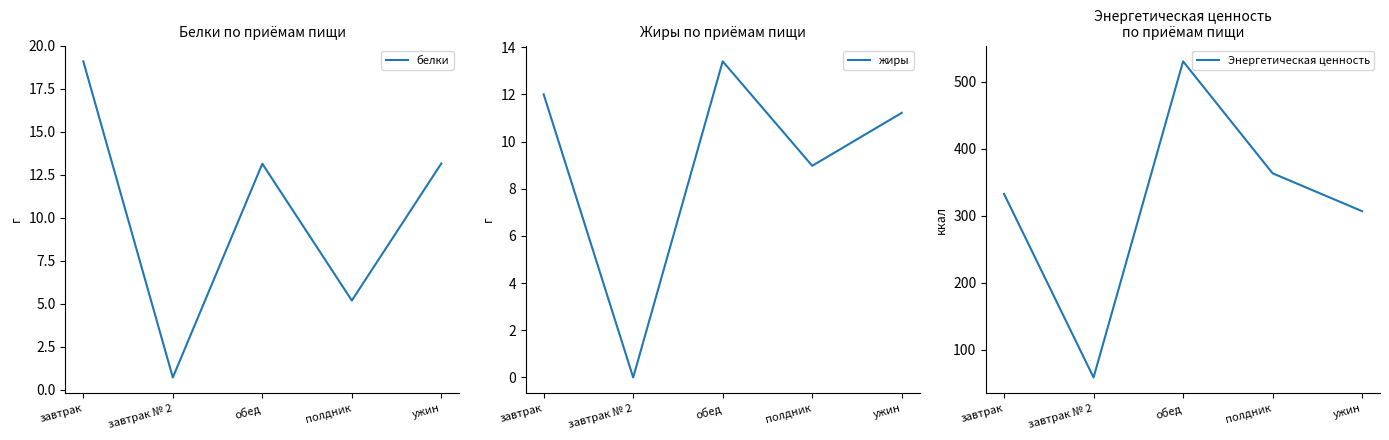

What is the difference between the белки values at завтрак and полдник?

13.9